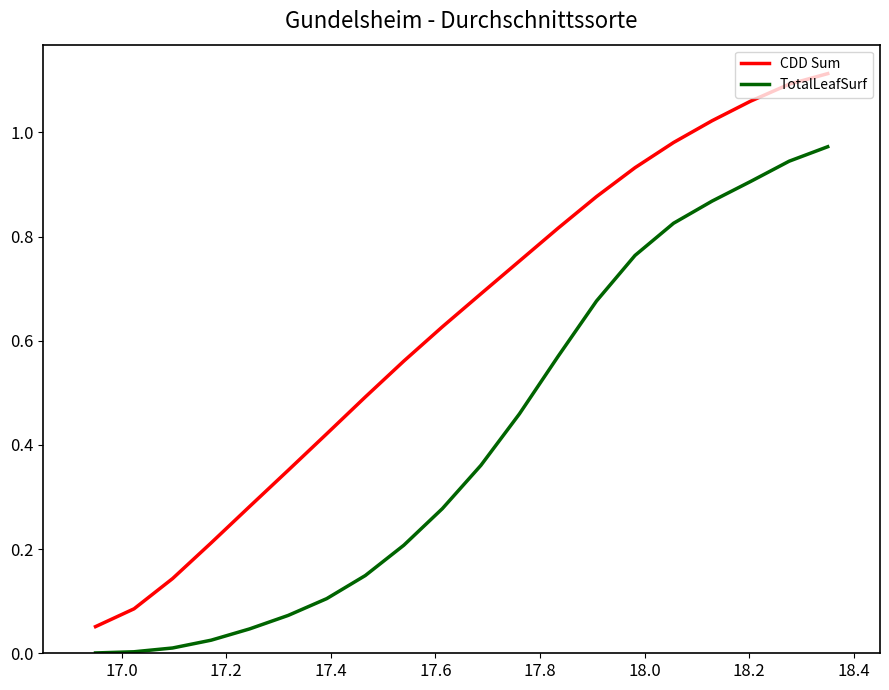

Which series has the largest total across all categories?

CDD Sum